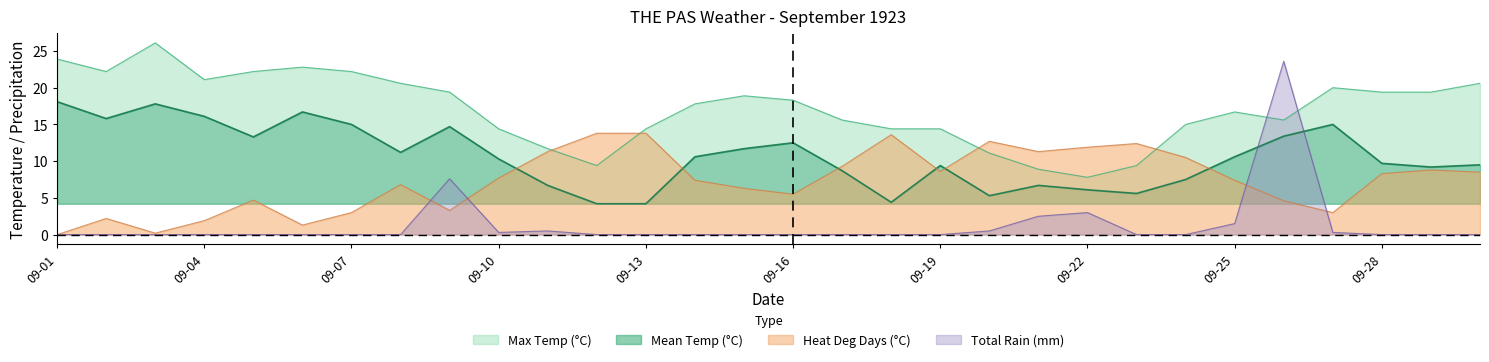

What is the average value of the Mean Temp (°C) series?

10.7